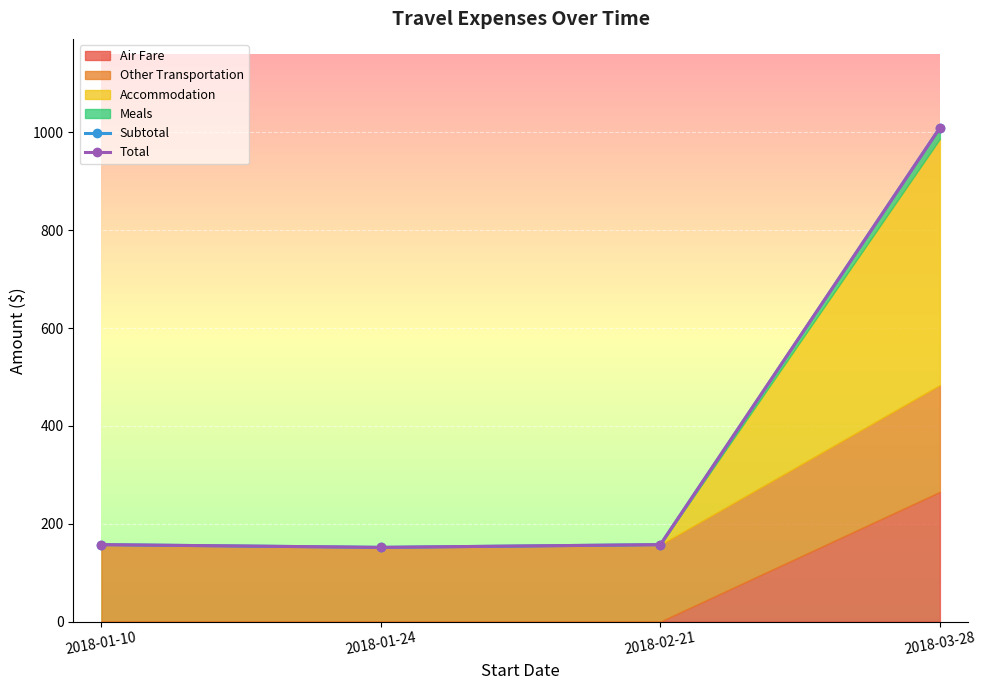

Rank the categories by Subtotal value from lowest to highest.

2018-01-24, 2018-01-10, 2018-02-21, 2018-03-28